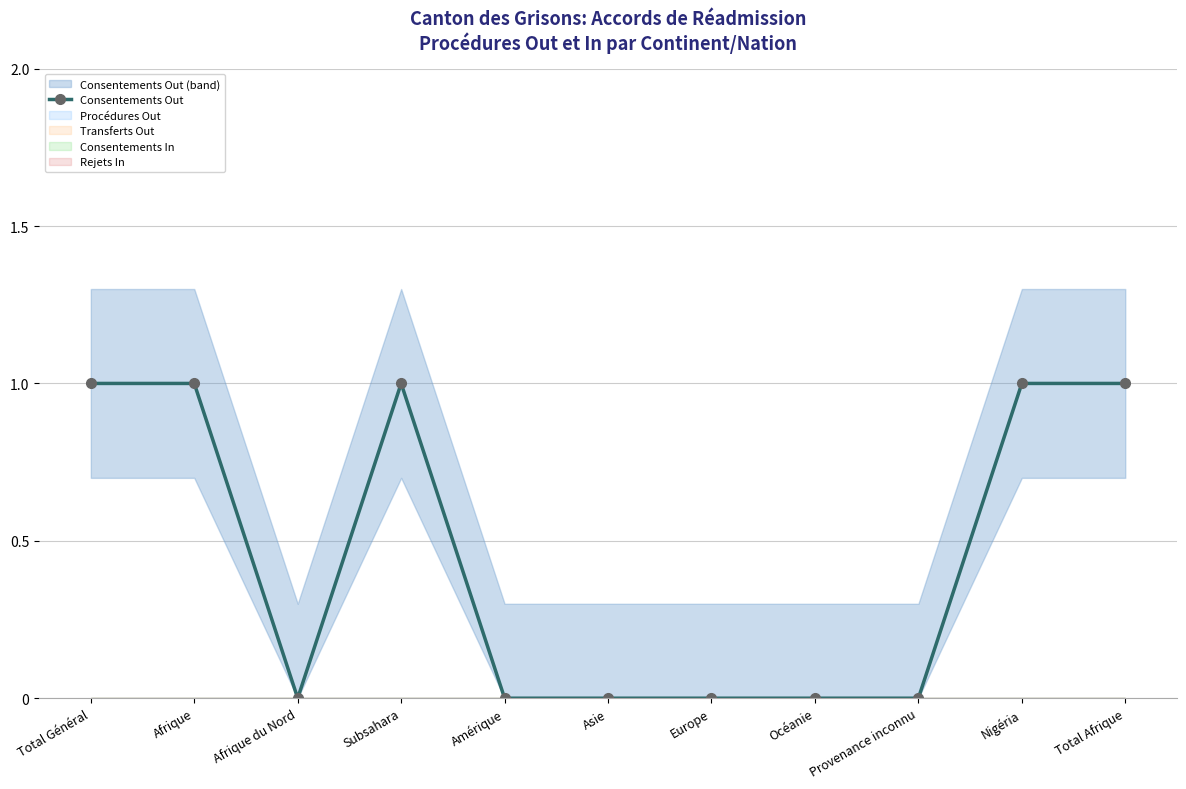

At which category does the chart reach its peak across all series?

Total Général